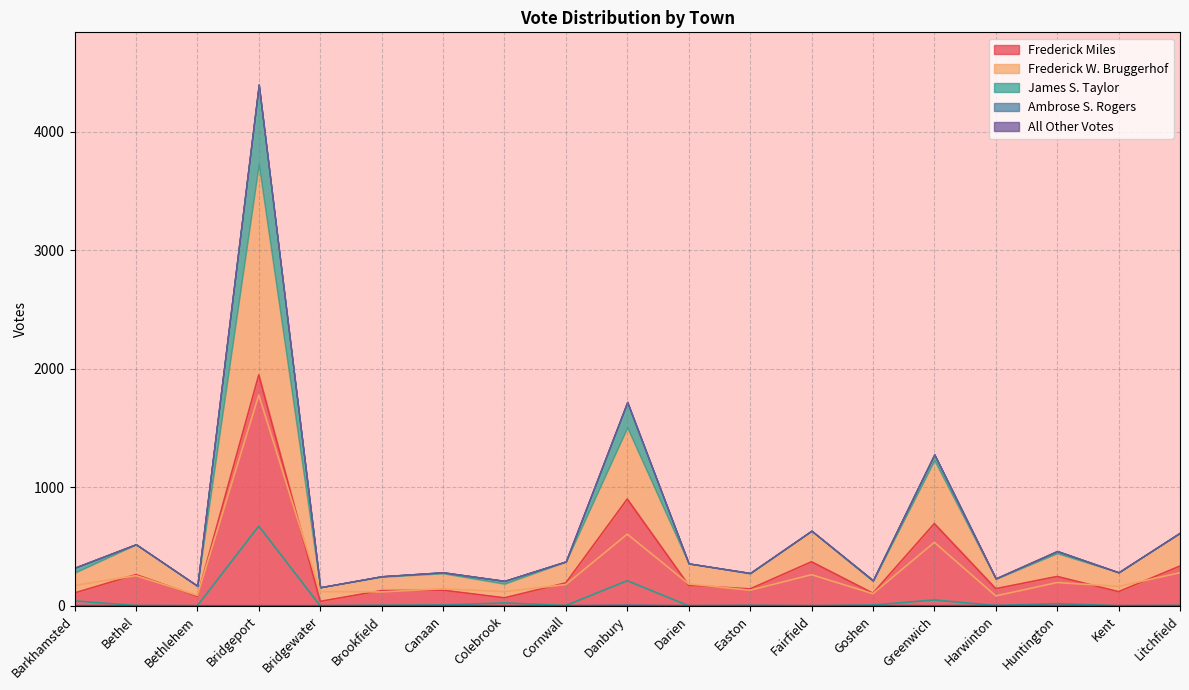

Reading left to right, transcribe all the data shown in this chart.

Frederick Miles: 108	263	80	1947	37	128	131	67	193	900	173	142	371	106	693	144	247	119	335
Frederick W. Bruggerhof: 171	254	88	1778	119	117	143	119	179	604	184	131	262	102	535	83	196	163	279
James S. Taylor: 41	2	0	672	0	4	6	24	2	211	0	2	0	6	49	2	18	0	2
Ambrose S. Rogers: 1	0	0	0	0	0	3	0	0	5	0	2	0	1	0	2	0	0	1
All Other Votes: 0	0	0	0	0	0	0	0	0	0	0	0	0	0	0	0	2	0	0